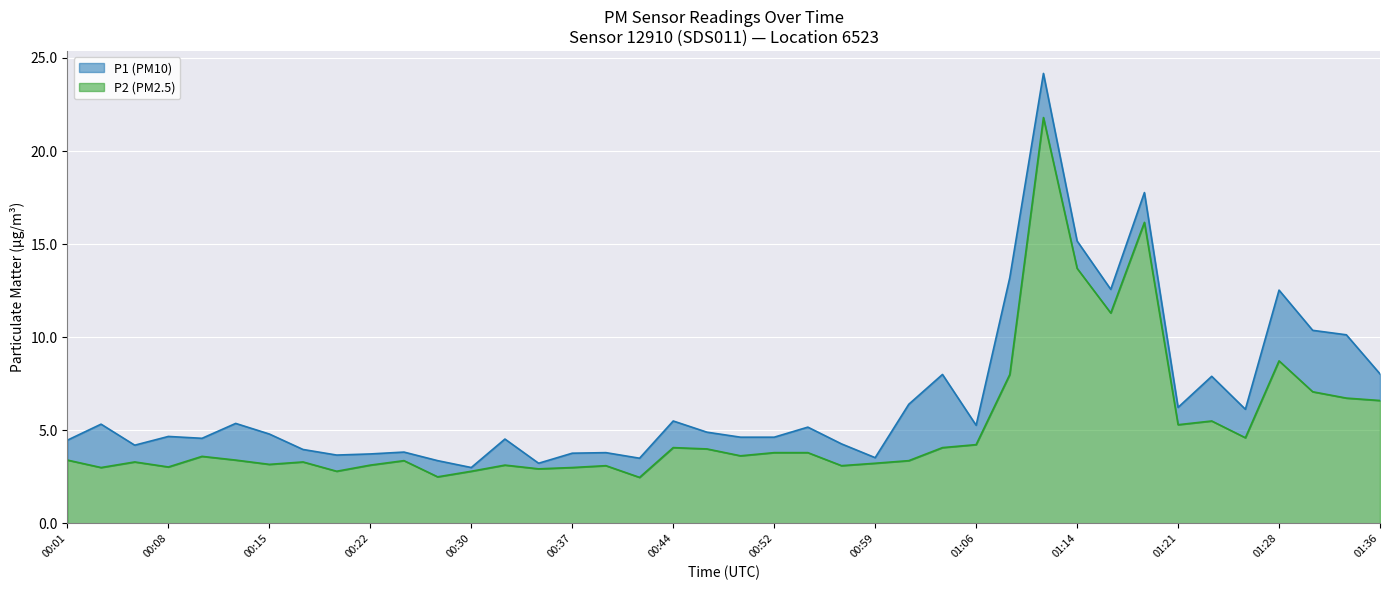

At how many categories does at least one series exceed 13?

4